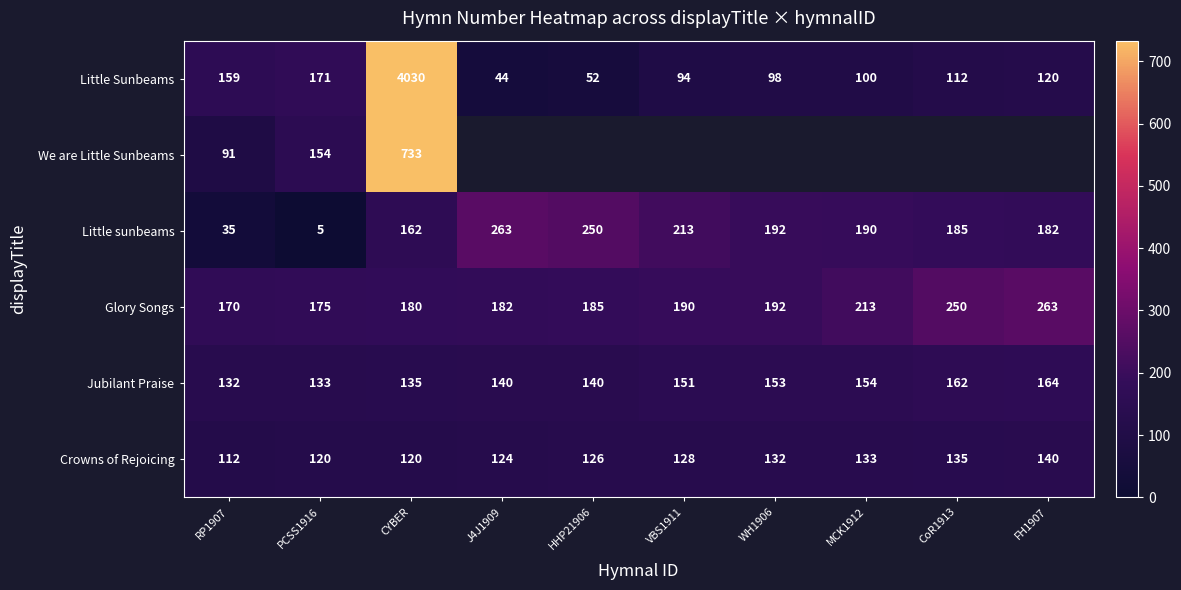

The value of Glory Songs at CYBER is 308.8. True or false?

False